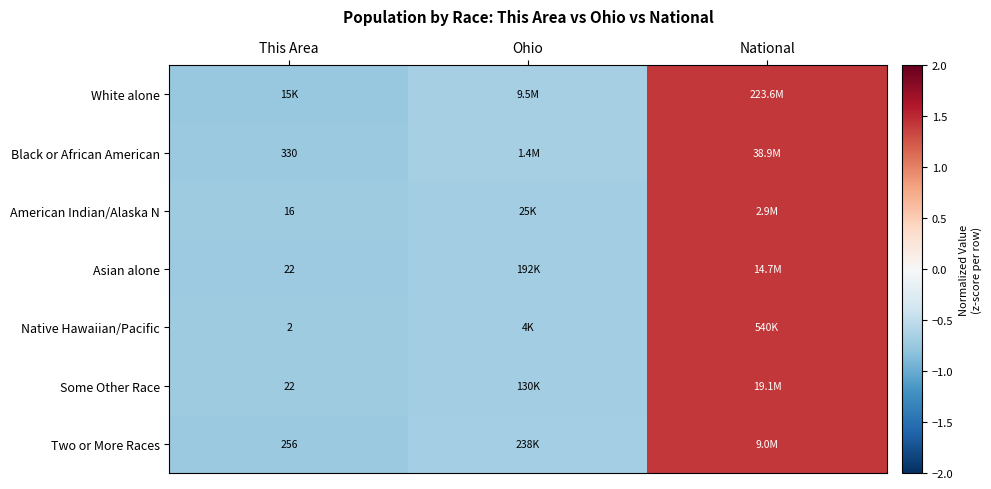

How many series are shown in this chart?

7